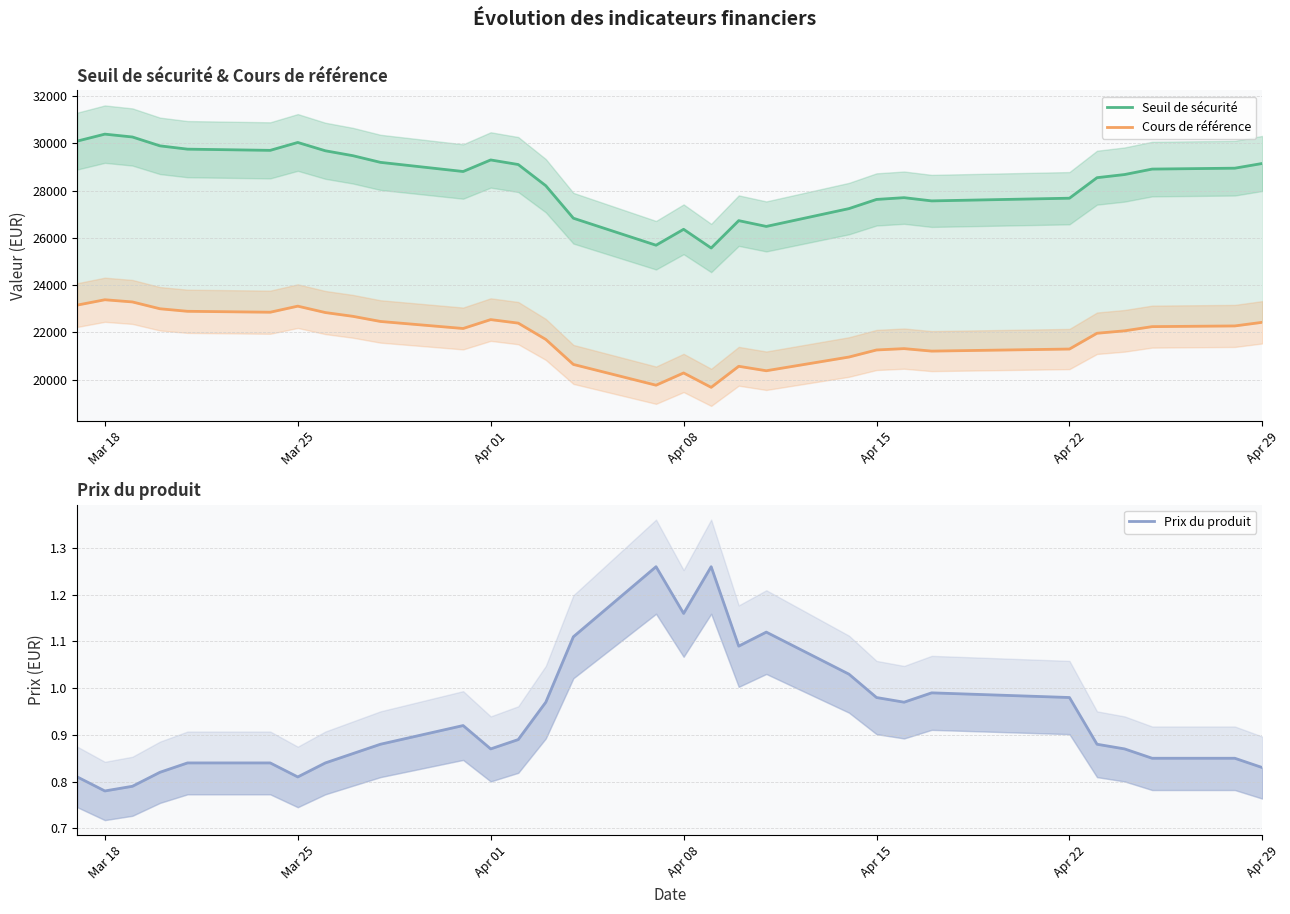

How many values in the Seuil de sécurité series are below 28915?

15